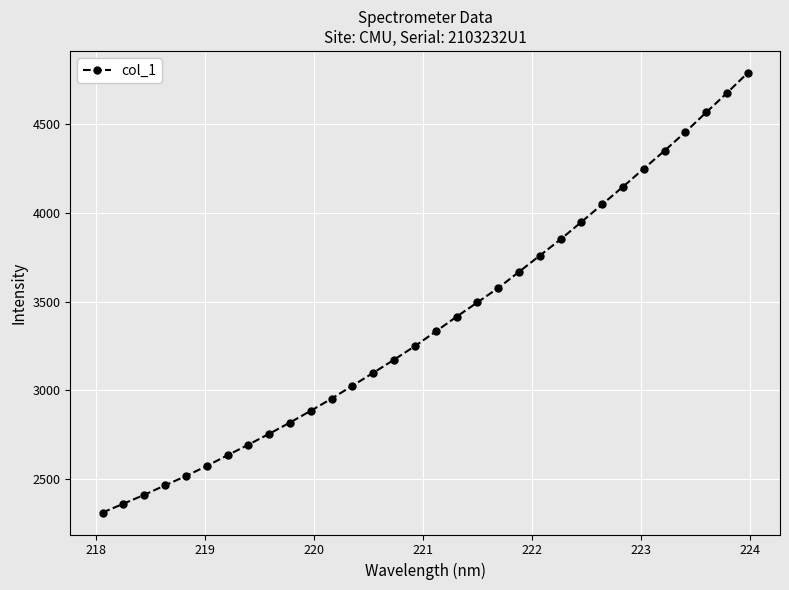

What is the smallest value displayed?

2311.0